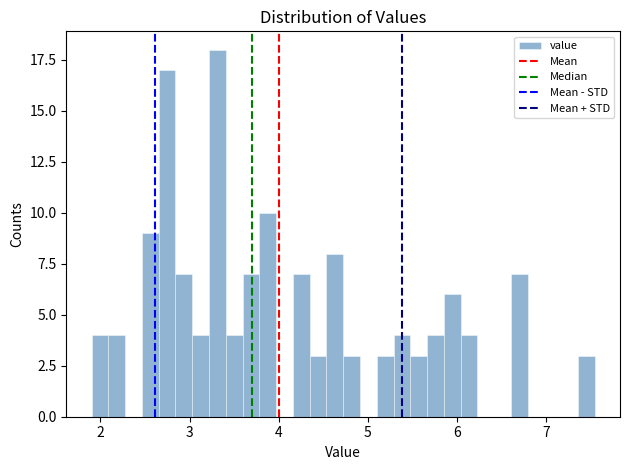

Read against the x-axis, roughly where is the centre of the tallest bar?

3.3